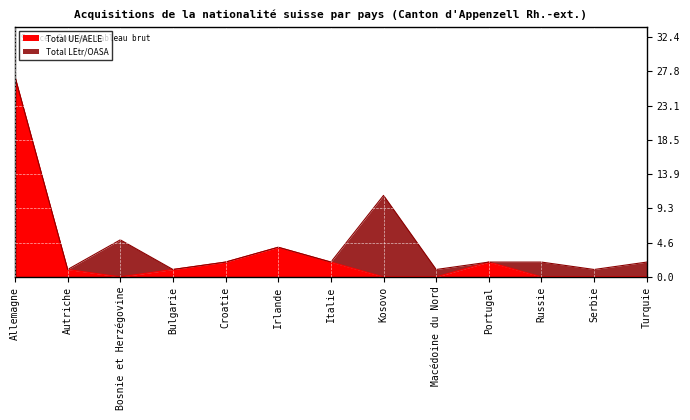

What are all the series names shown in the legend?

Total UE/AELE, Total LEtr/OASA